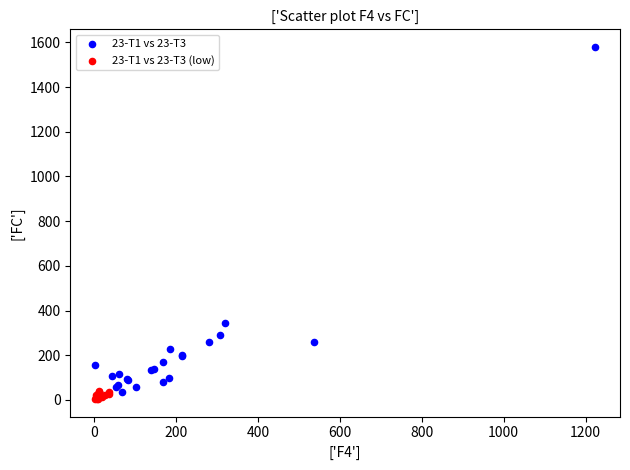

Which series has the widest spread of Y values?

23-T1 vs 23-T3